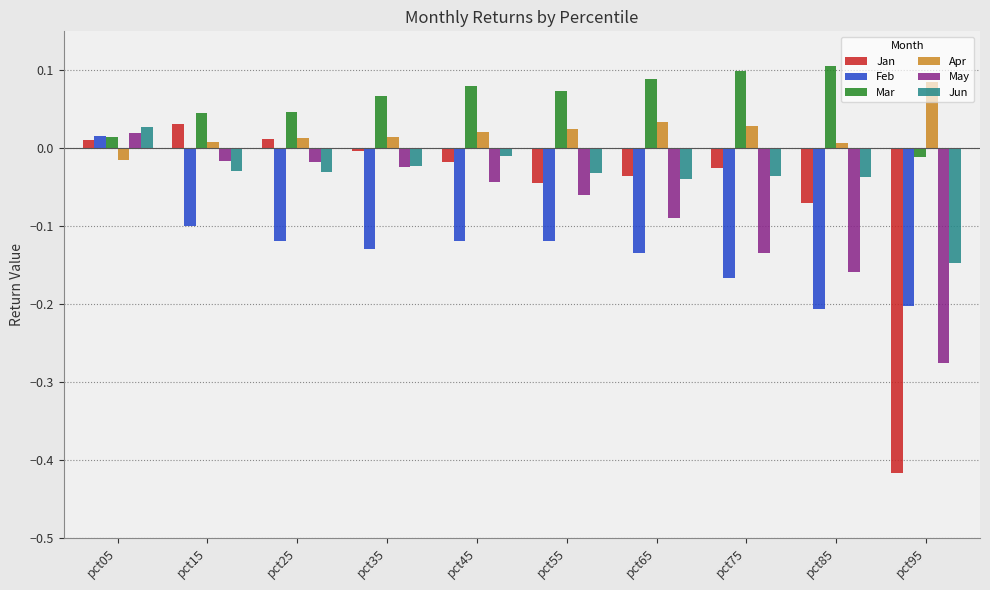

True or false: Apr has a value of 0.0 at pct25.

True